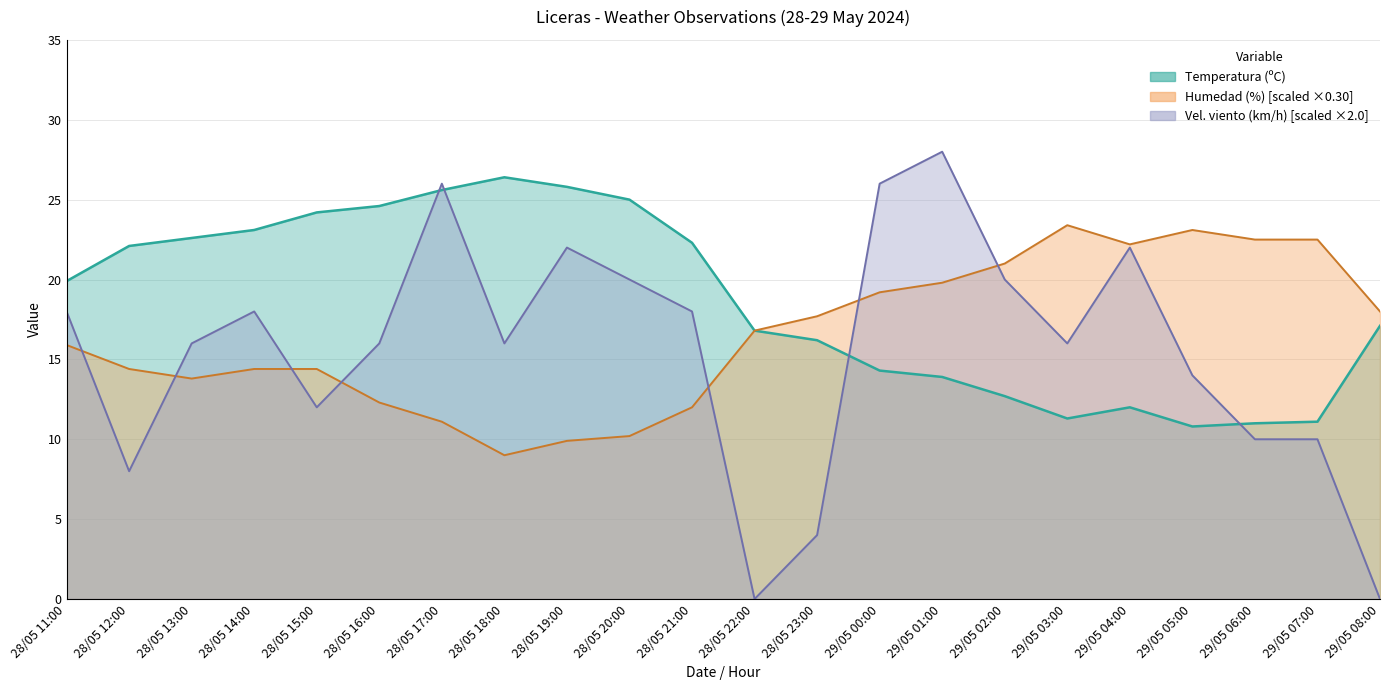

Which category has the highest value across all series?

29/05 01:00